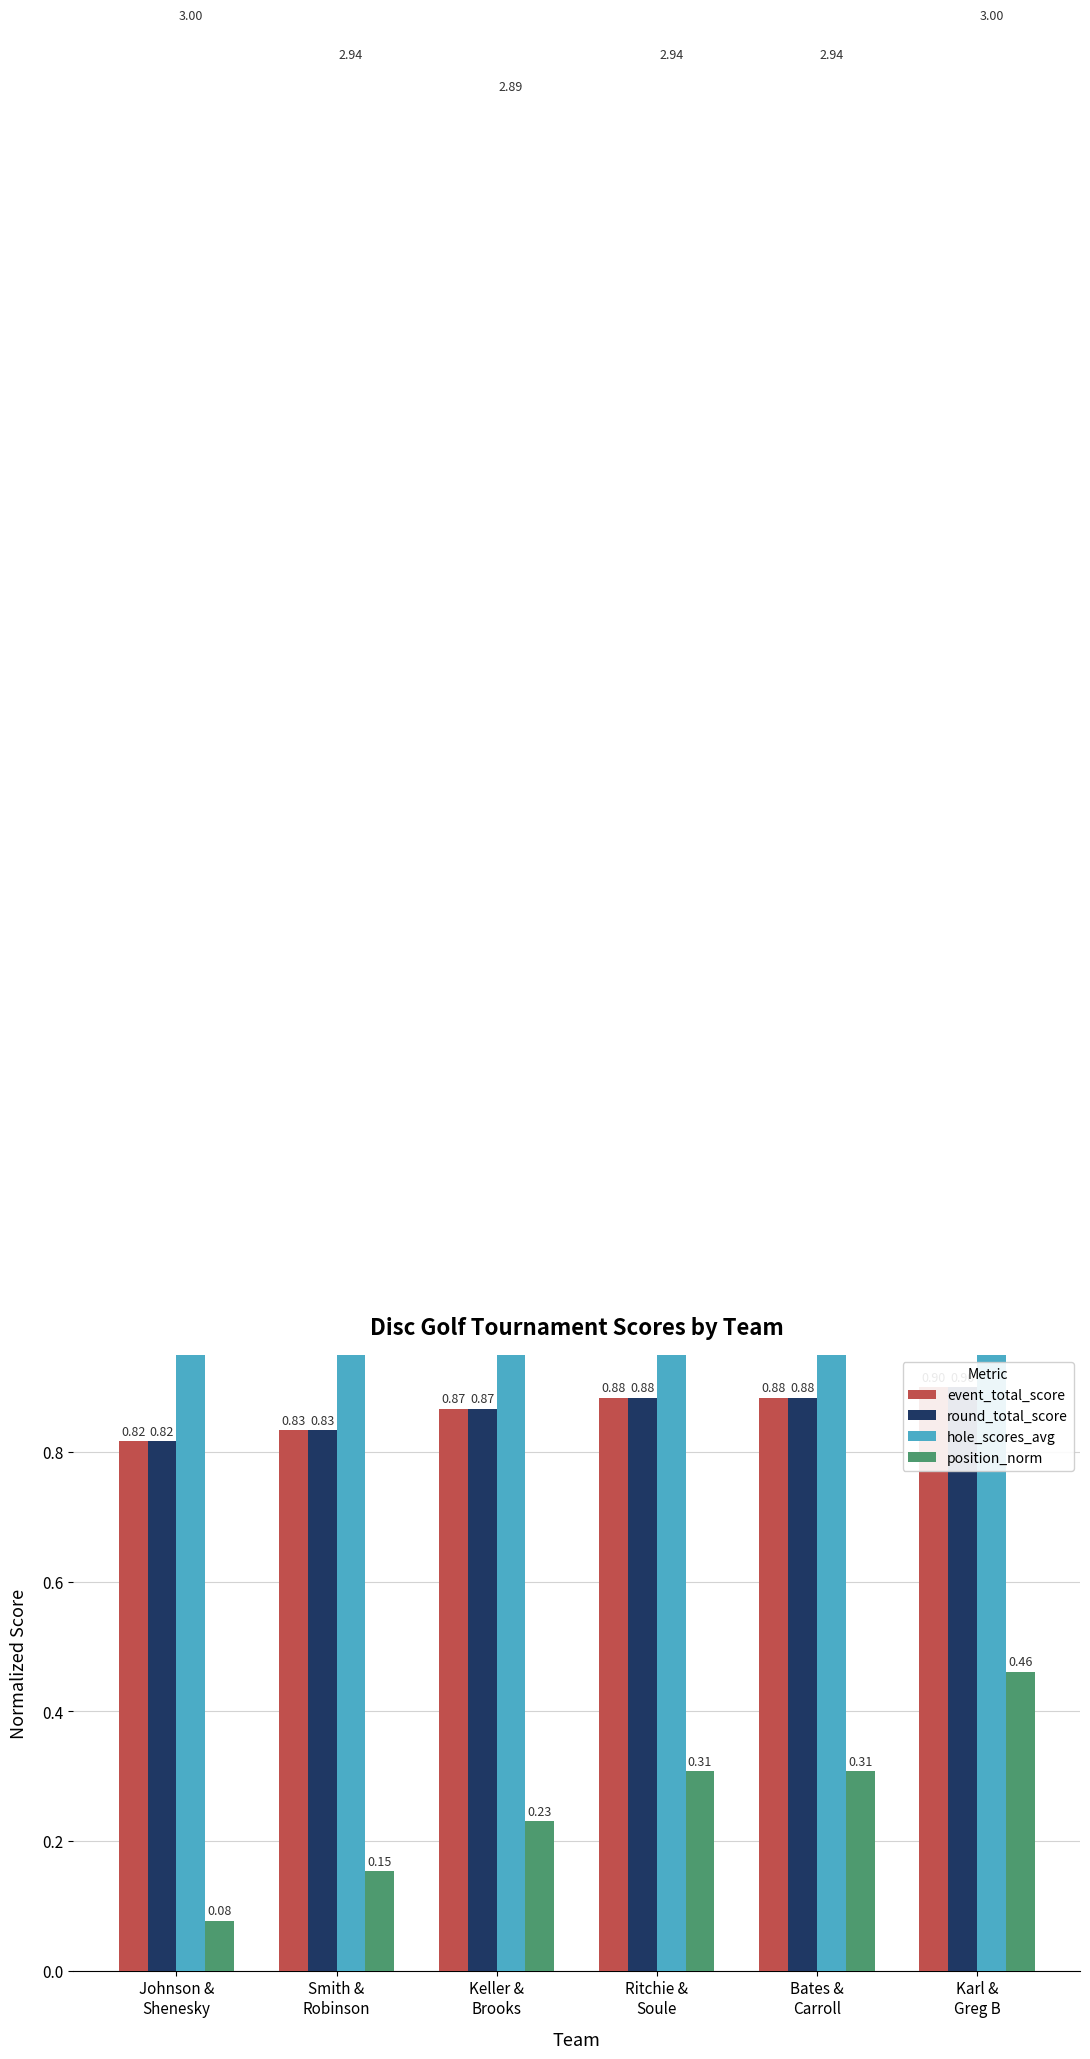

What is the label of the 1st bar from the right?

Karl &
Greg B